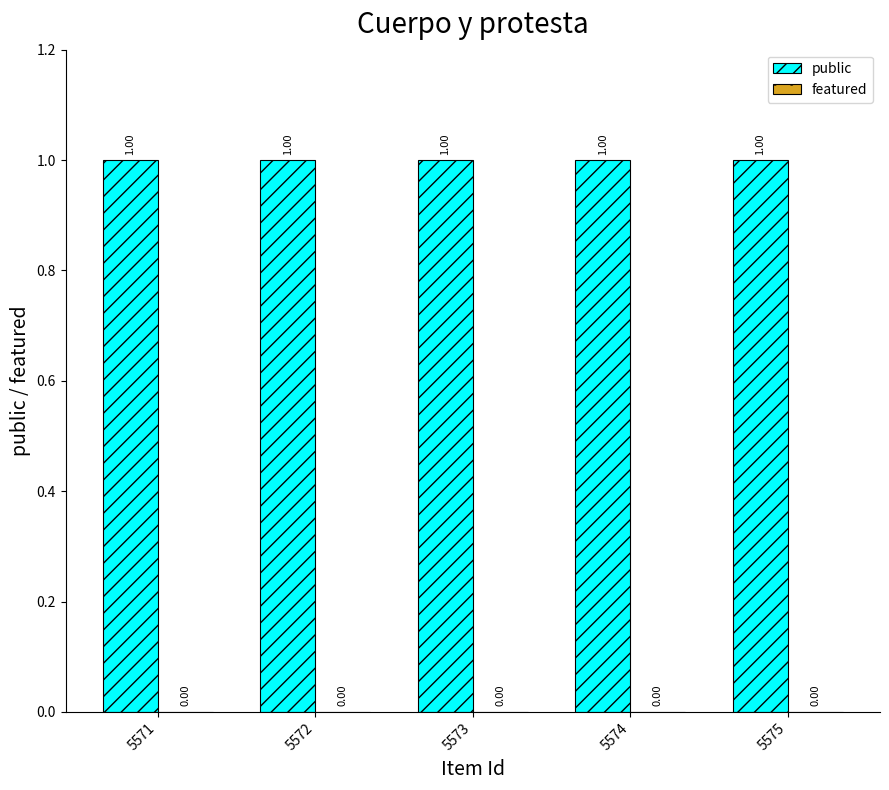

How many bars are there in total?

10